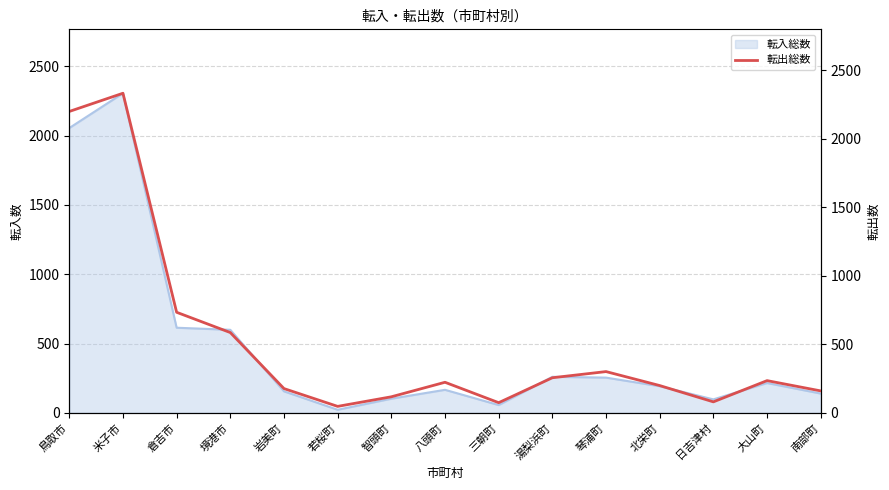

What position from the right is 大山町?

2